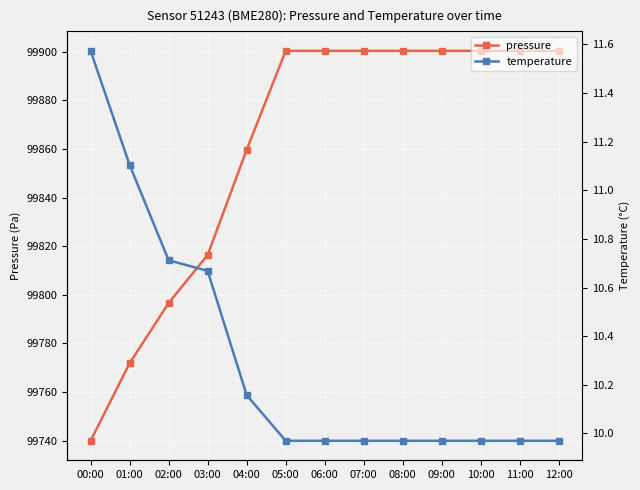

True or false: pressure and temperature intersect in this chart.

False